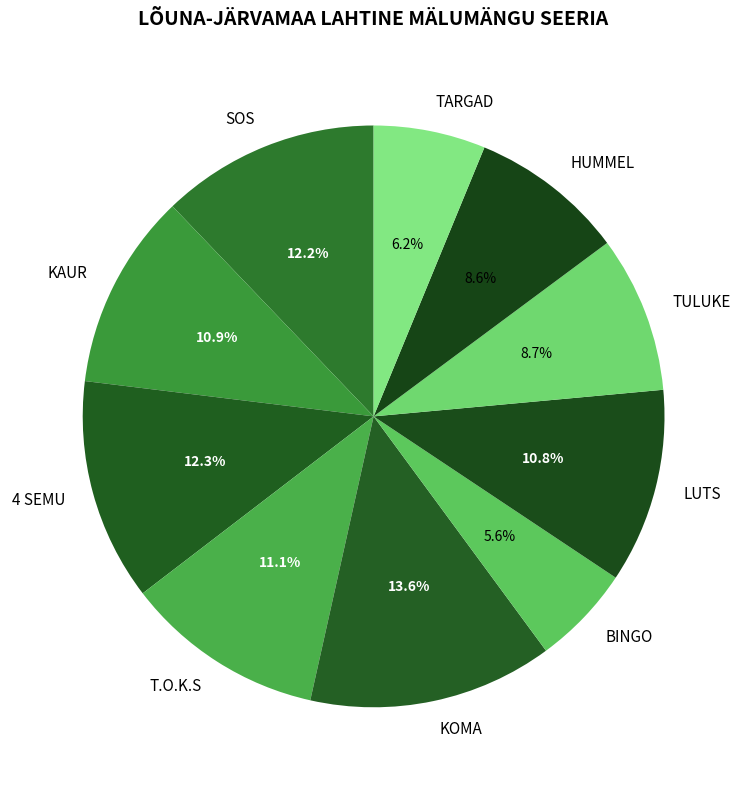

What percentage do HUMMEL and KOMA together represent?

22.2%